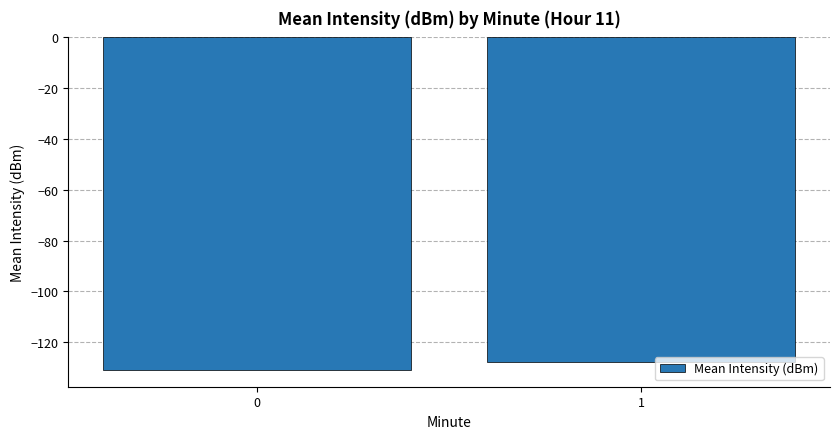

The chart shows a value of -90.9 at 0. True or false?

False